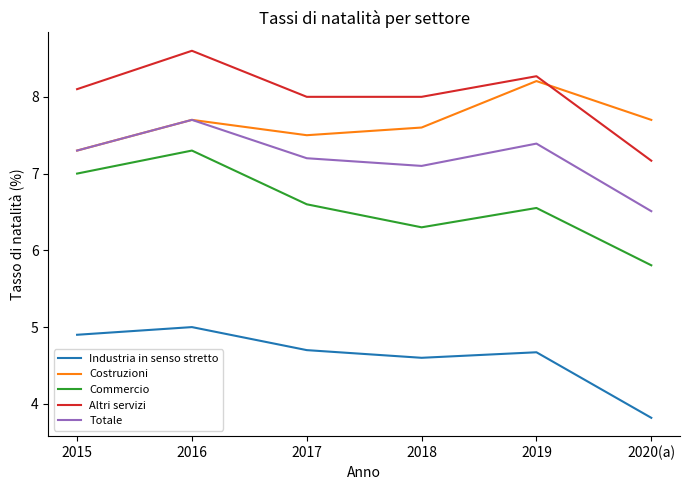

Reading left to right, extract all data points from this chart.

Industria in senso stretto: 4.9	5.0	4.7	4.6	4.7	3.8
Costruzioni: 7.3	7.7	7.5	7.6	8.2	7.7
Commercio: 7.0	7.3	6.6	6.3	6.6	5.8
Altri servizi: 8.1	8.6	8.0	8.0	8.3	7.2
Totale: 7.3	7.7	7.2	7.1	7.4	6.5